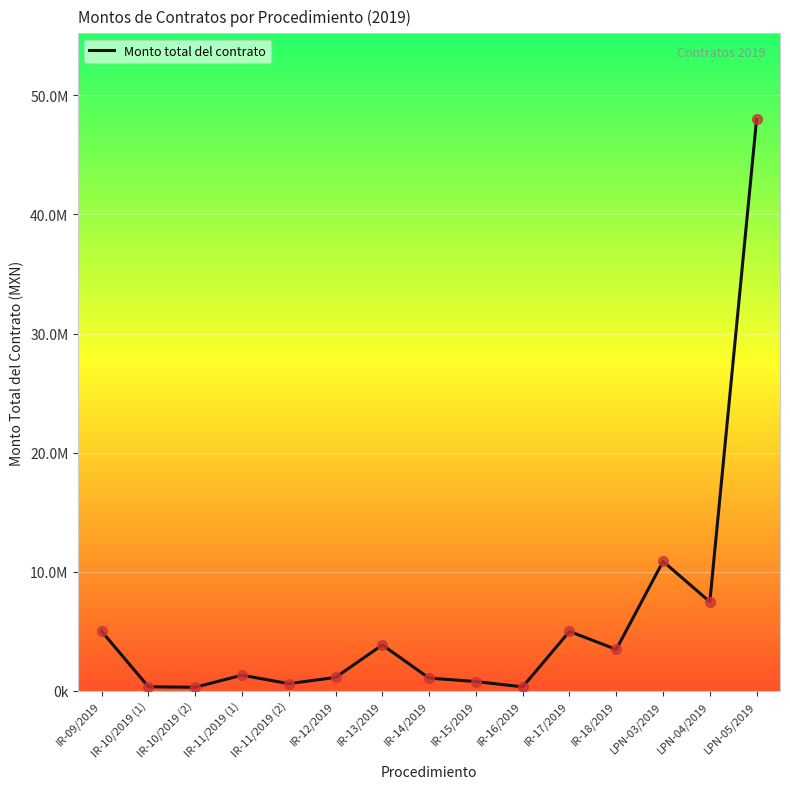

What is the ratio of the value at IR-11/2019 (1) to the value at IR-18/2019?

0.4